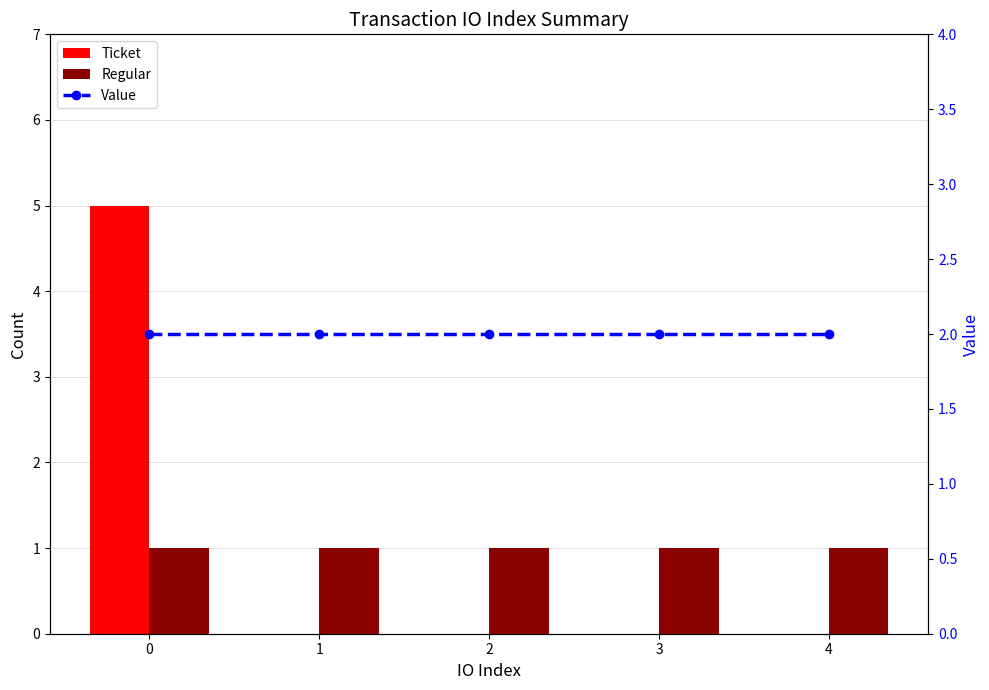

Reading left to right, list all the values displayed in this chart.

Ticket: 0=5.0	1=0.0	2=0.0	3=0.0	4=0.0
Regular: 0=1.0	1=1.0	2=1.0	3=1.0	4=1.0
Value: 0=2.0	1=2.0	2=2.0	3=2.0	4=2.0